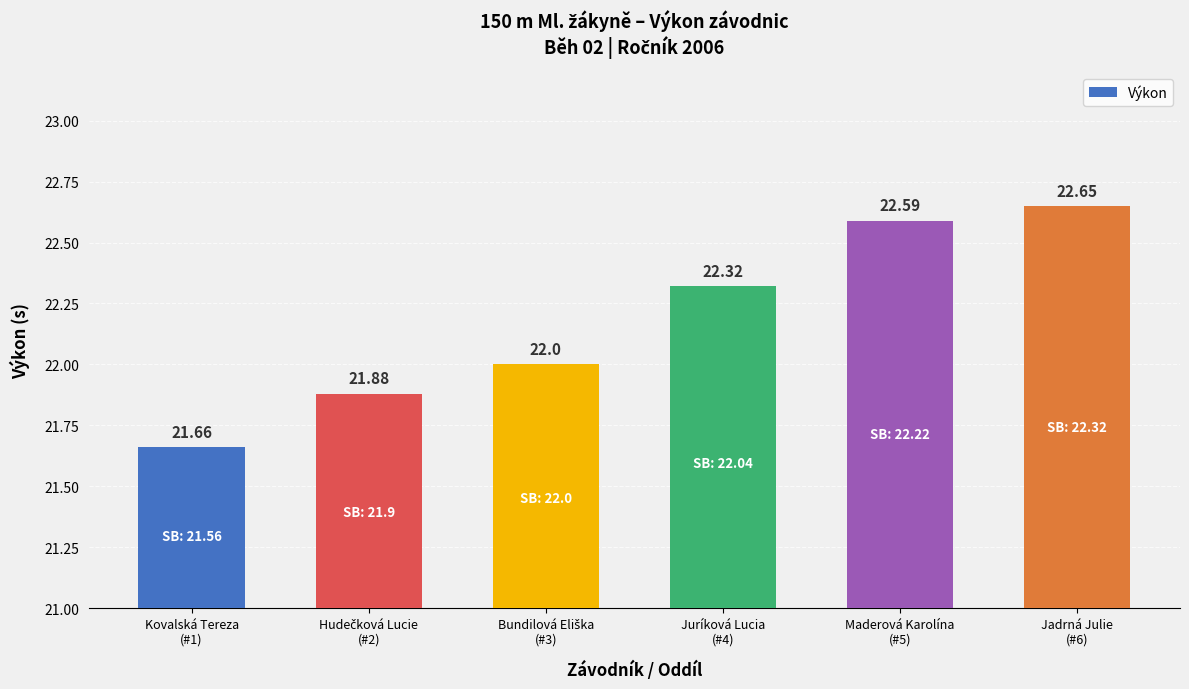

What is the difference between the maximum and second lowest values?

0.8